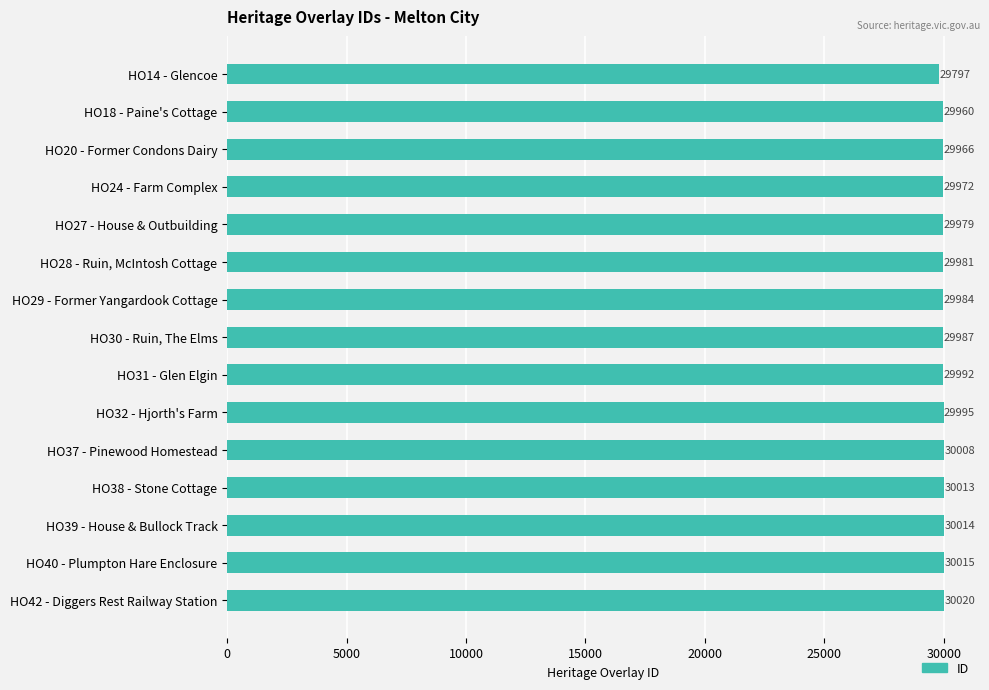

Rank the categories by value from highest to lowest.

HO42 - Diggers Rest Railway Station, HO40 - Plumpton Hare Enclosure, HO39 - House & Bullock Track, HO38 - Stone Cottage, HO37 - Pinewood Homestead, HO32 - Hjorth's Farm, HO31 - Glen Elgin, HO30 - Ruin, The Elms, HO29 - Former Yangardook Cottage, HO28 - Ruin, McIntosh Cottage, HO27 - House & Outbuilding, HO24 - Farm Complex, HO20 - Former Condons Dairy, HO18 - Paine's Cottage, HO14 - Glencoe